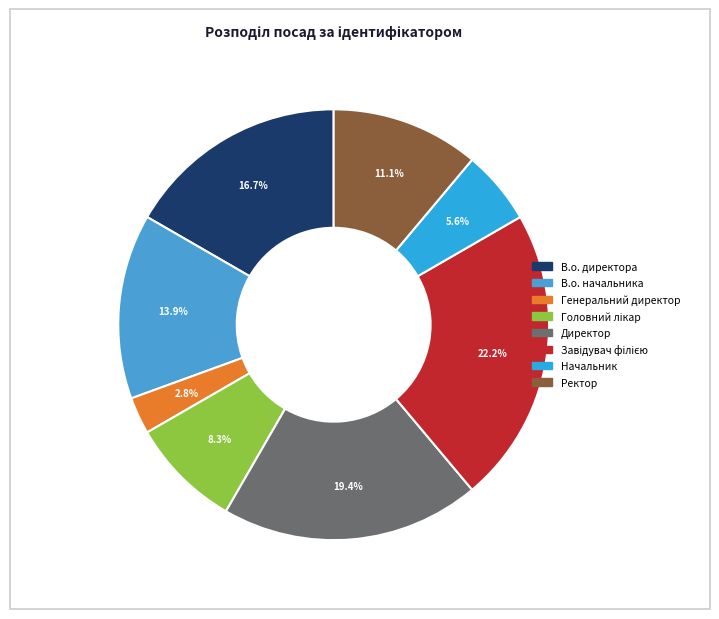

To the nearest percent, what is the difference between the Начальник and В.о. начальника slice percentages?

8%